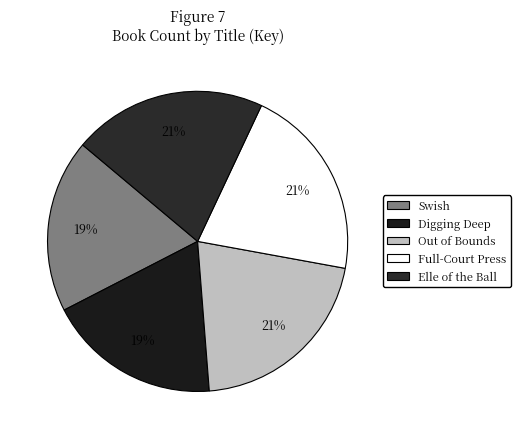

Which category has the smallest portion of the pie?

Digging Deep